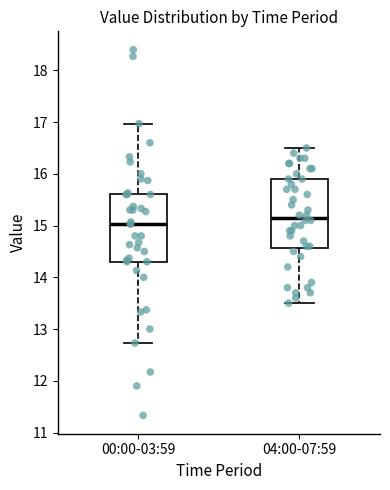

Which box's median line is the lowest?

00:00-03:59